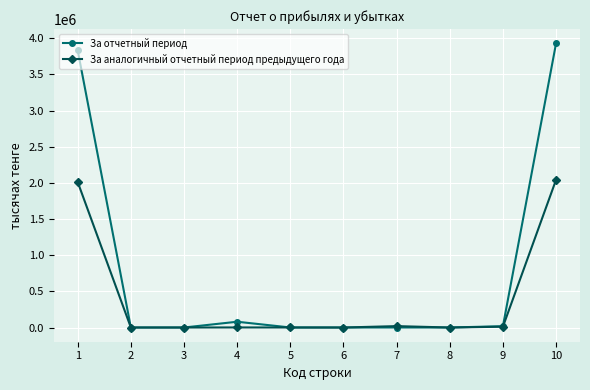

True or false: За аналогичный отчетный период предыдущего года has more than 0 interior local peaks.

True